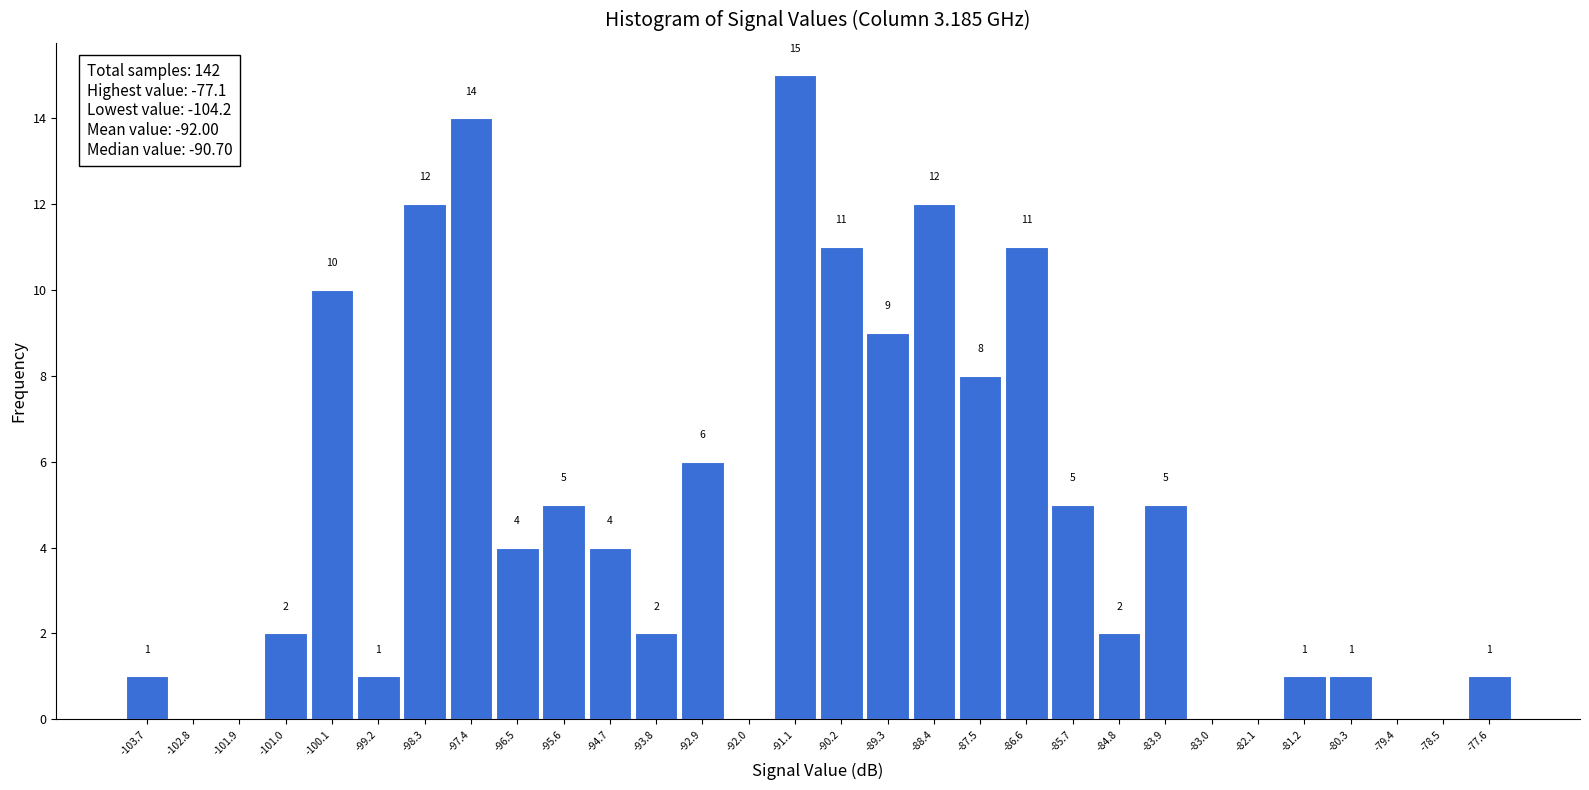

Over which range of the x-axis is the bar tallest?

-91.6 to -90.6